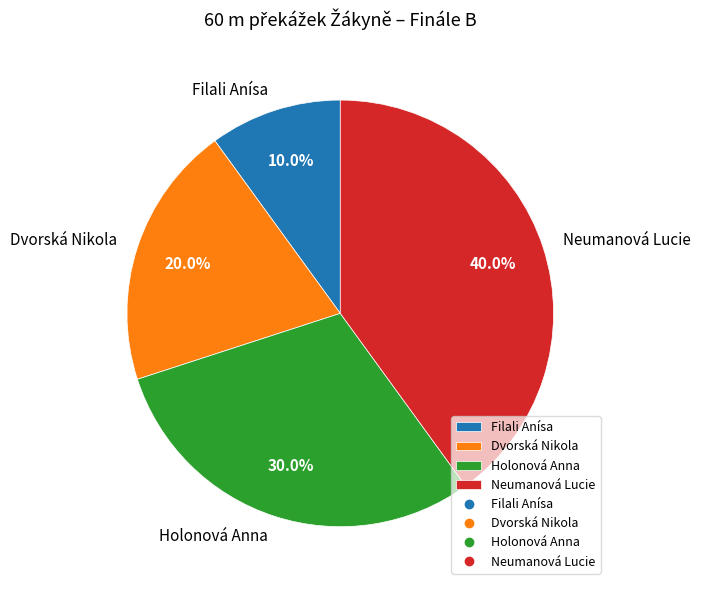

Approximately how many times larger is the value at Dvorská Nikola compared to Holonová Anna?

0.7